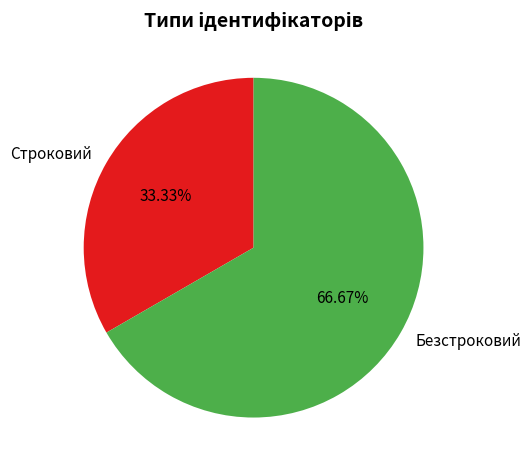

What percentage is the Безстроковий slice, to the nearest percent?

67%